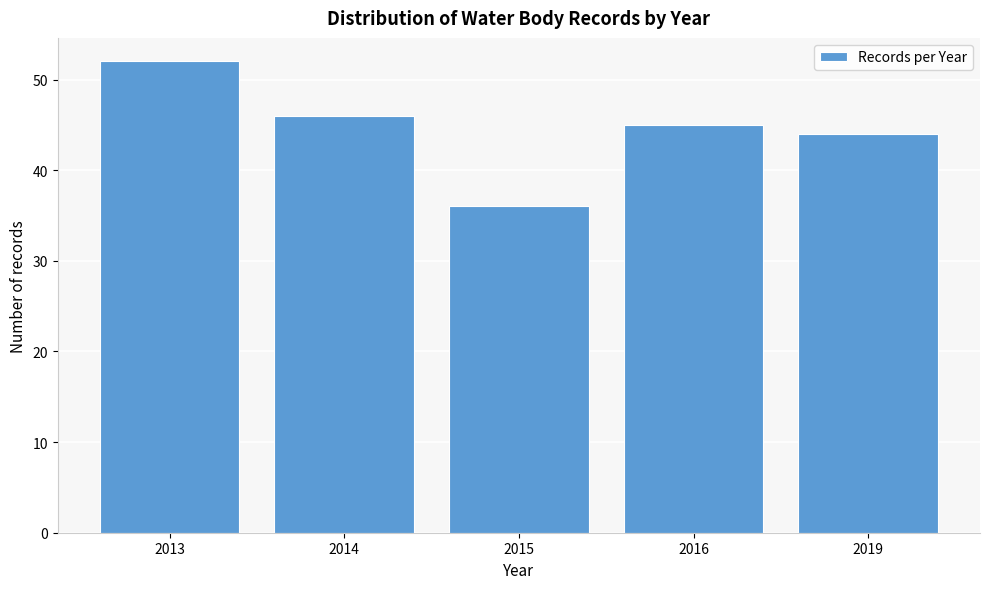

Reading left to right, what are all the values shown in this chart?

52	46	36	45	44